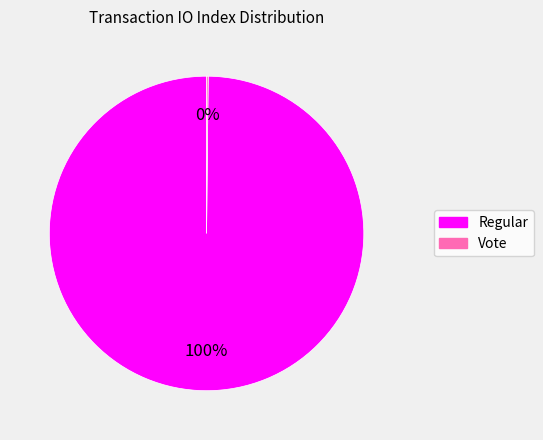

Is it true that Regular is 85% of the pie?

False